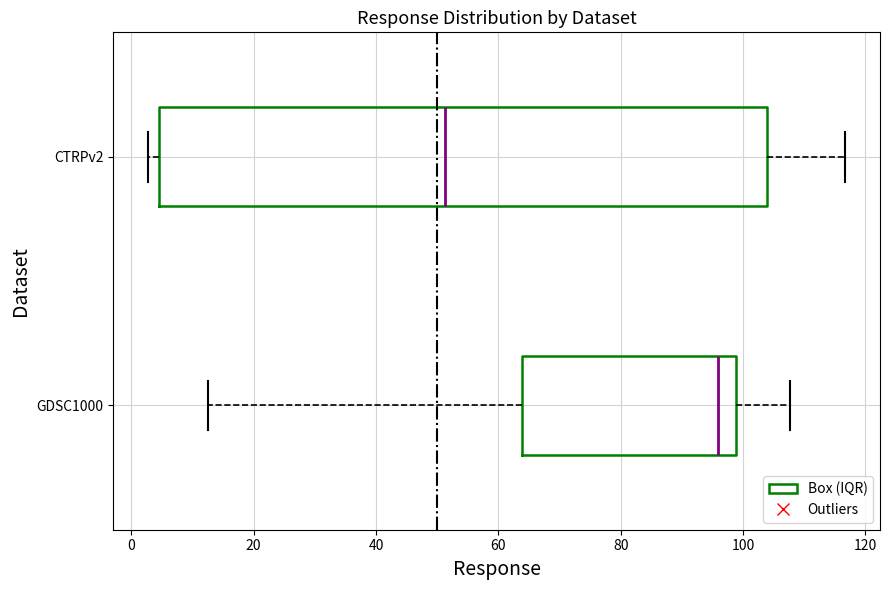

Which box is the widest, from its left edge to its right edge?

CTRPv2